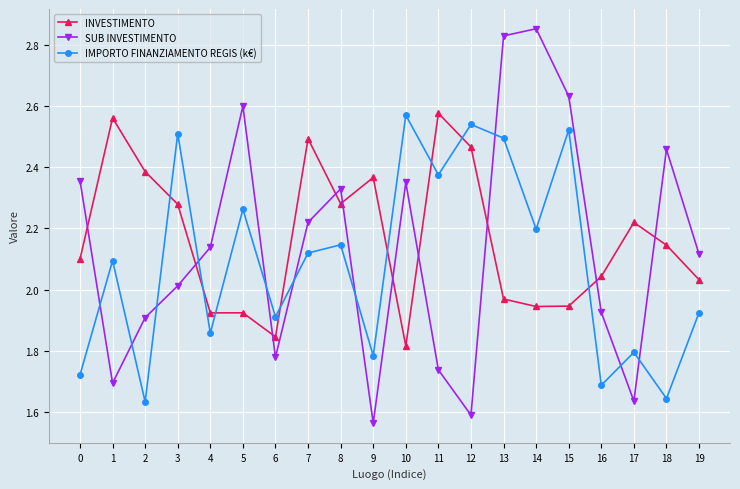

What is the difference between the INVESTIMENTO values at 10 and 11?

0.8